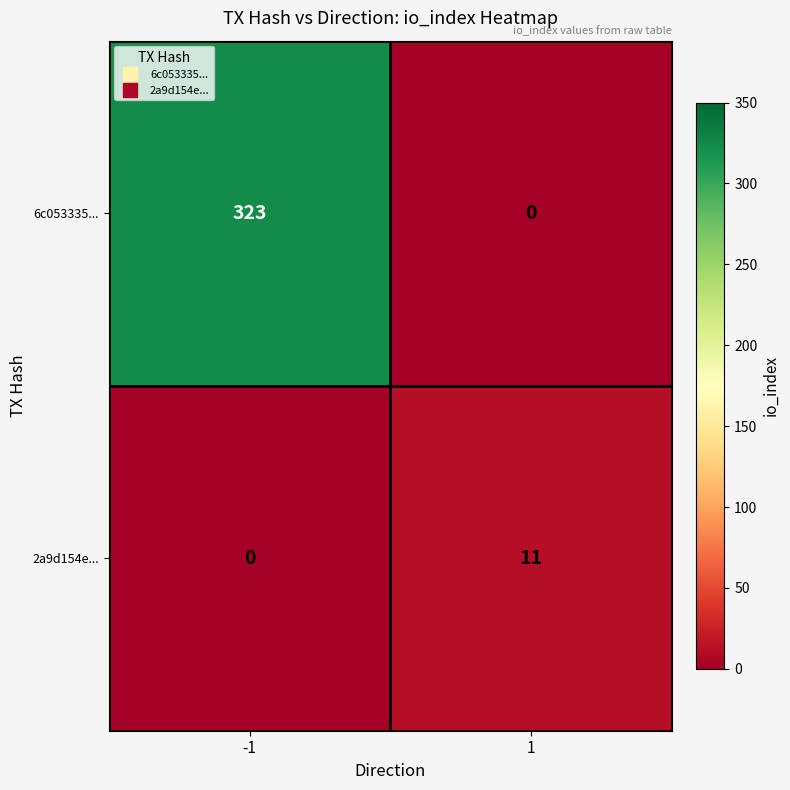

Count the number of data series in this chart.

2